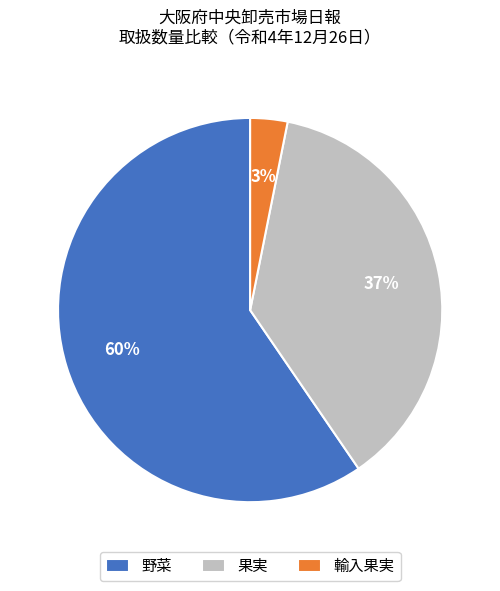

How many slices are in this pie chart?

3